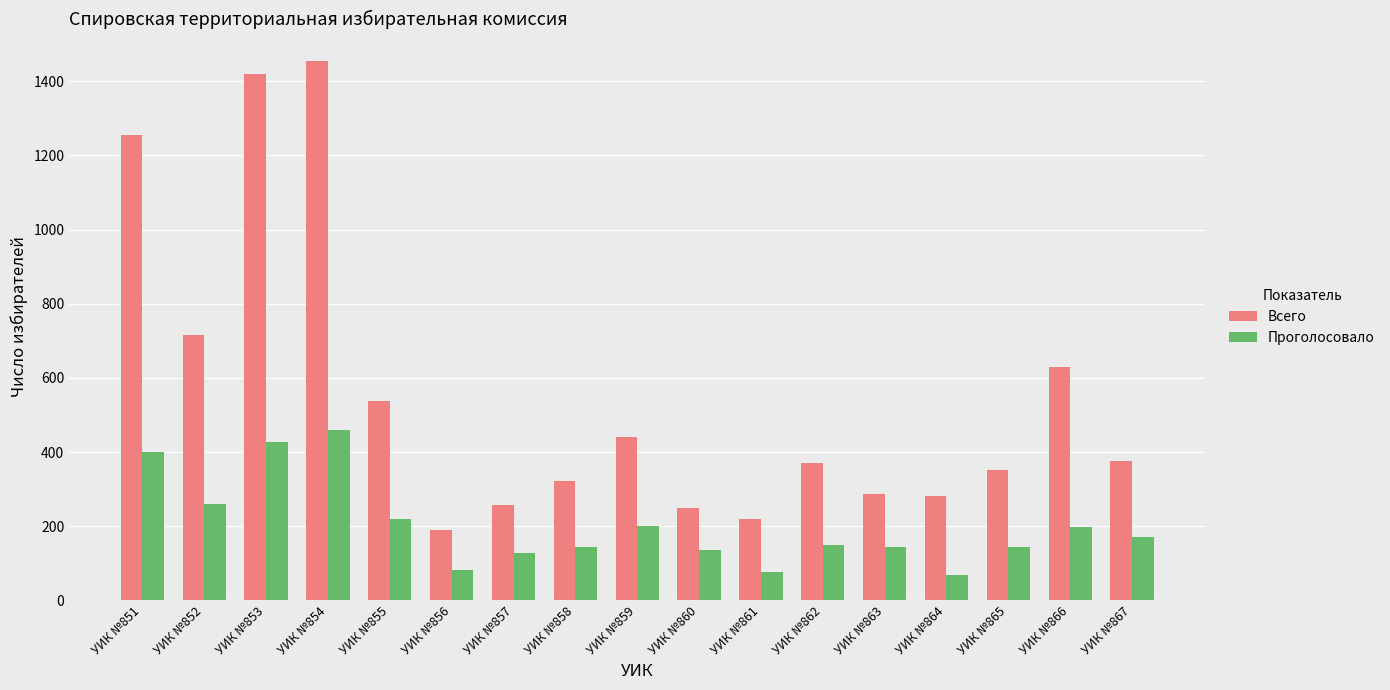

What is the spread (max minus min) of values at УИК №858?

178